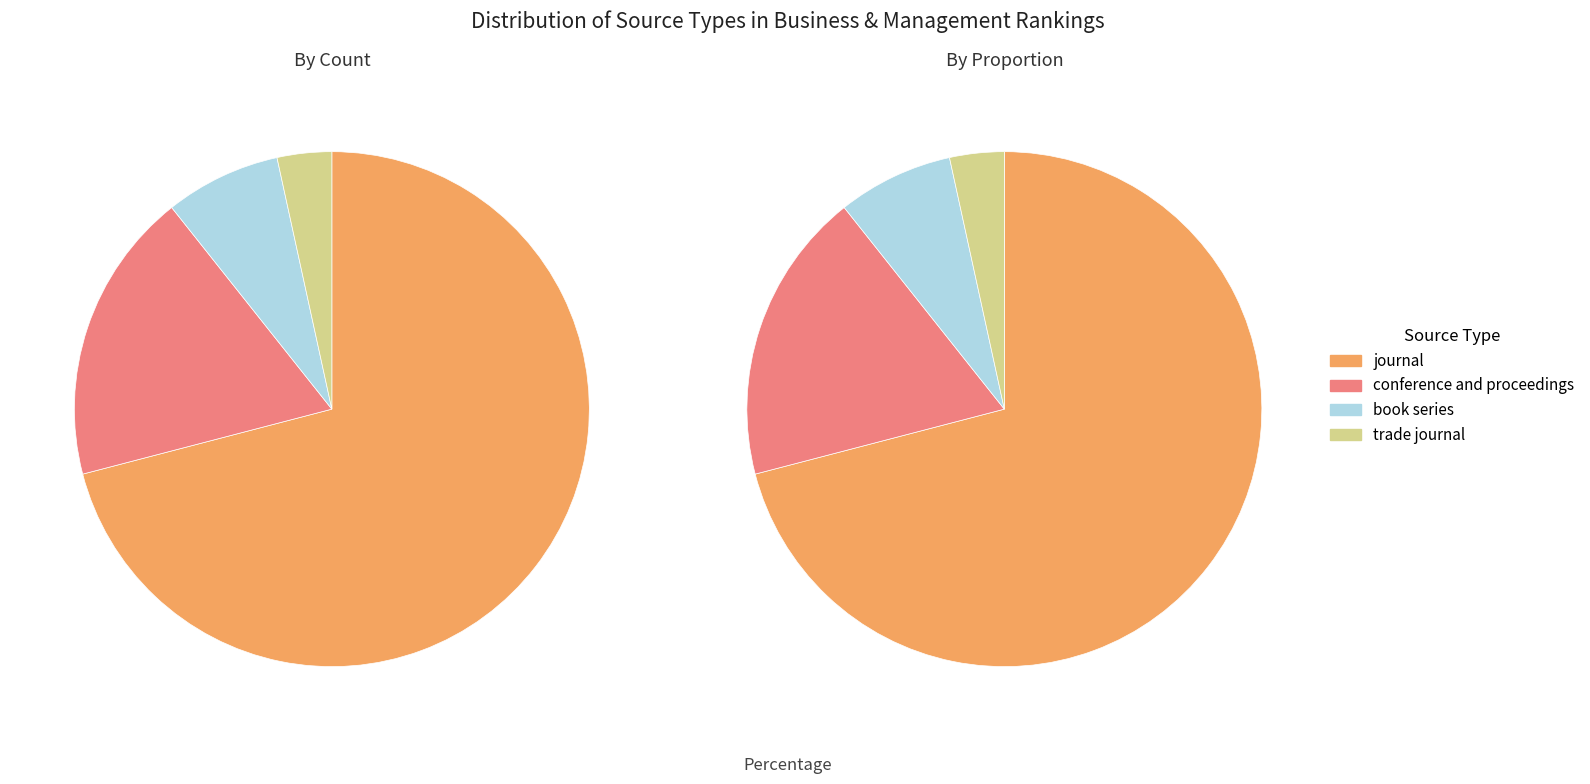

Is book series the majority of the pie?

No